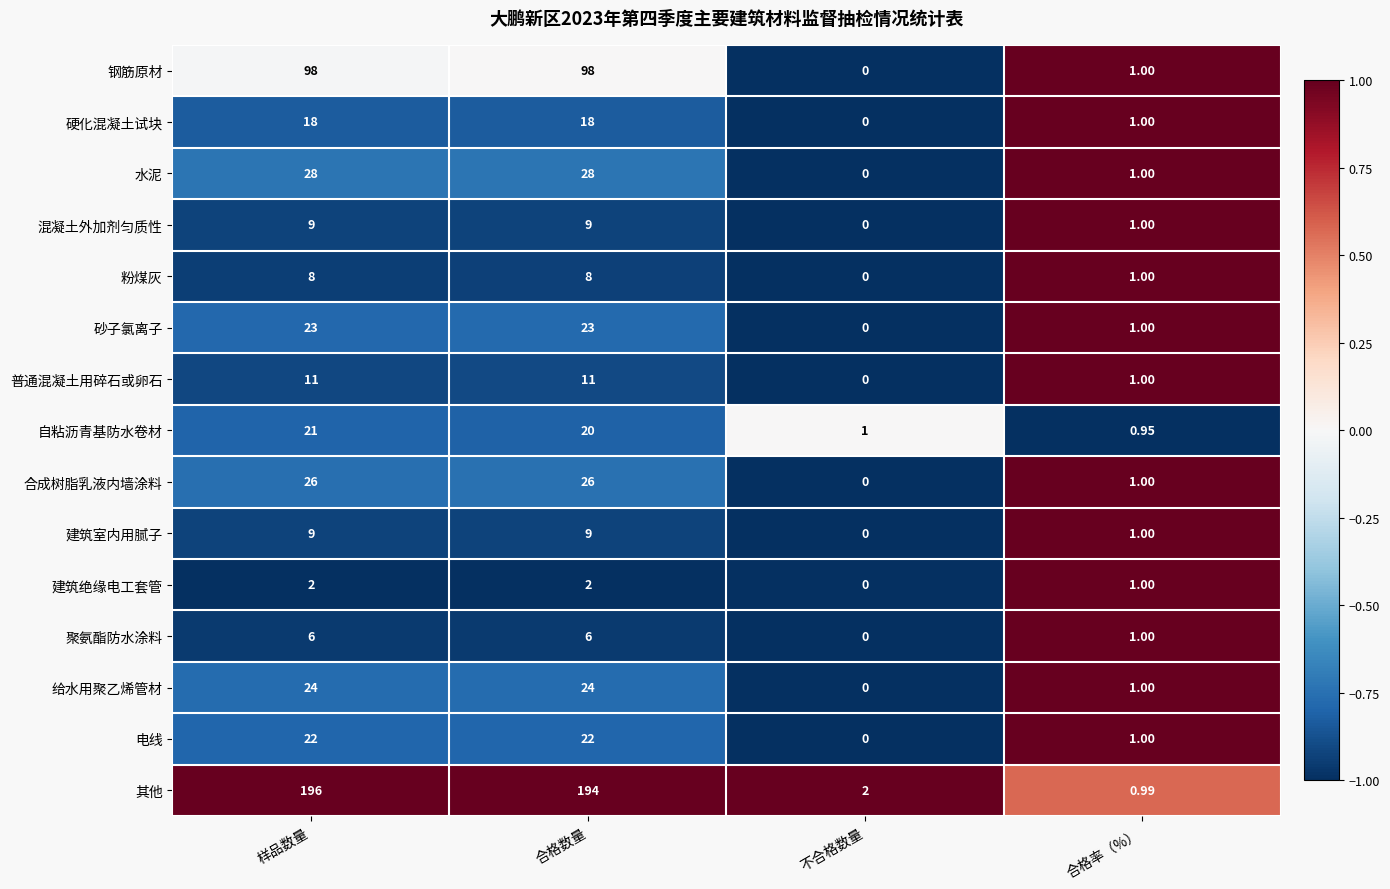

At which category is the sum across all series the highest?

样品数量